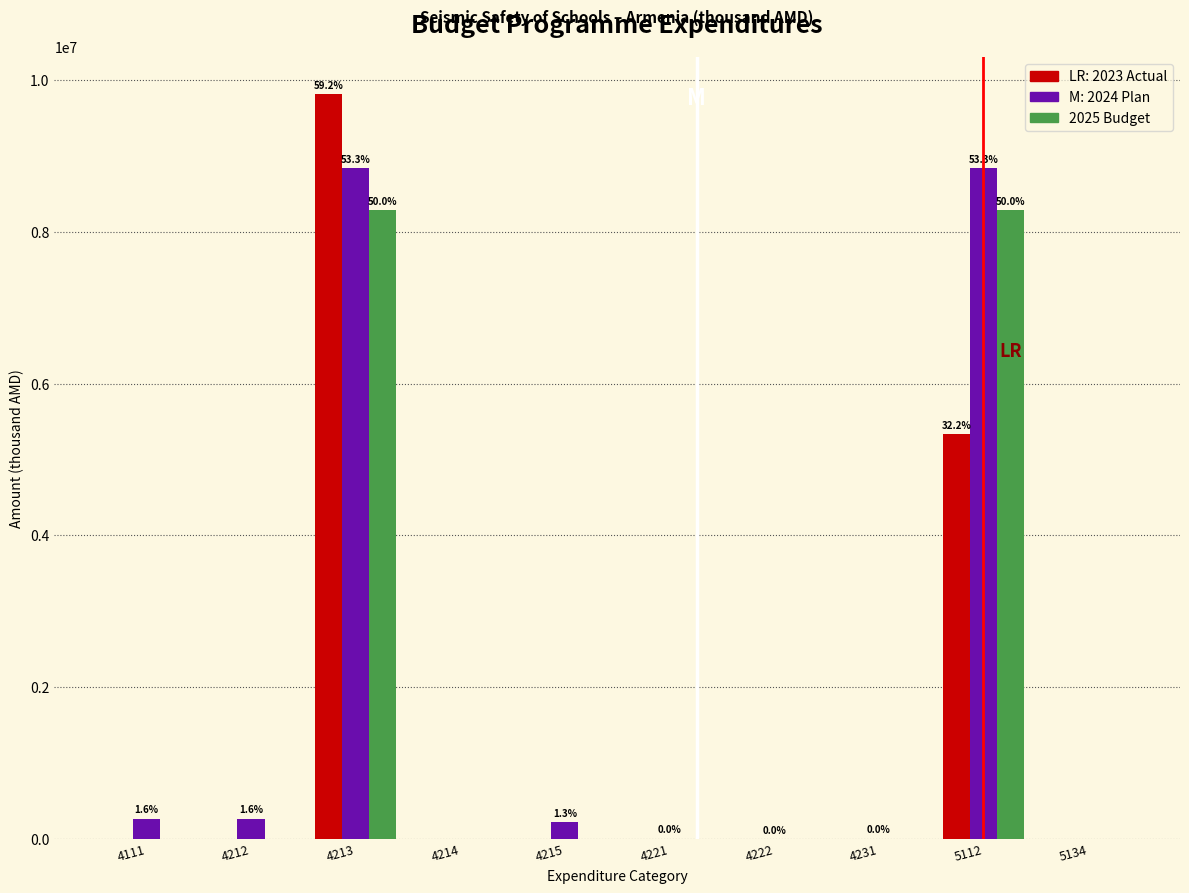

What is the total value across all series at 4213?

26936156.8